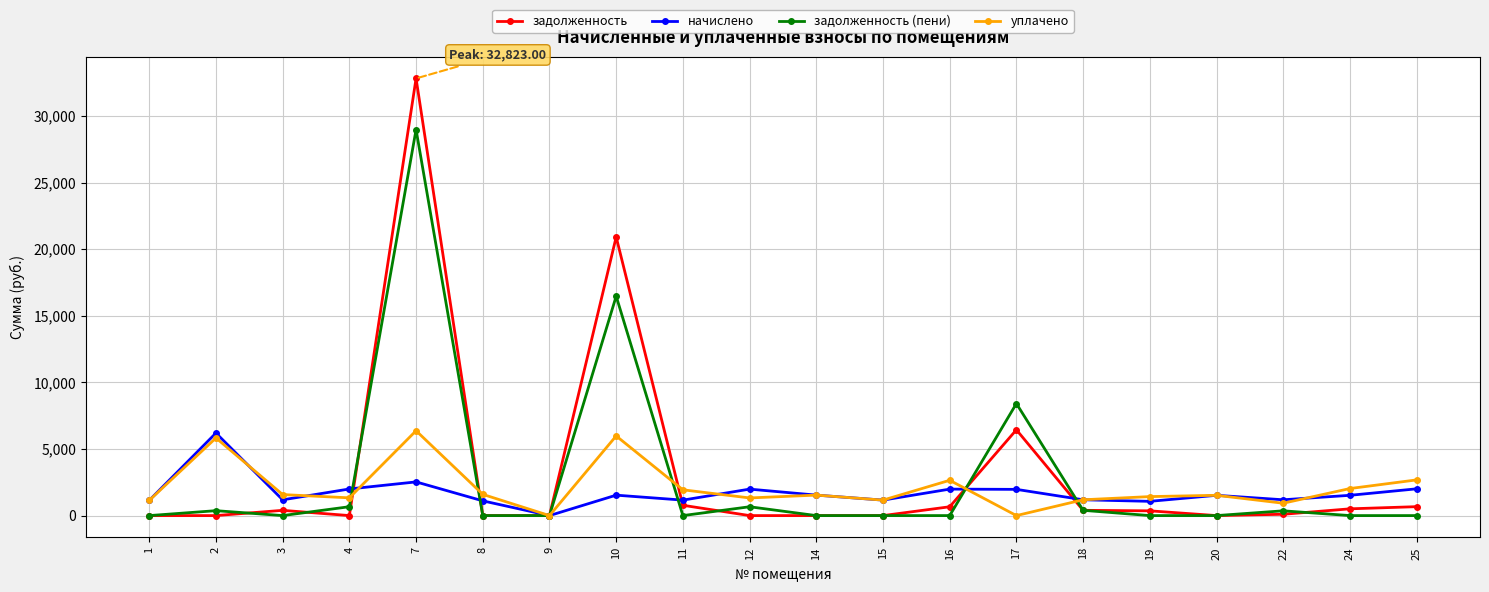

How many categories are shown in the chart?

20